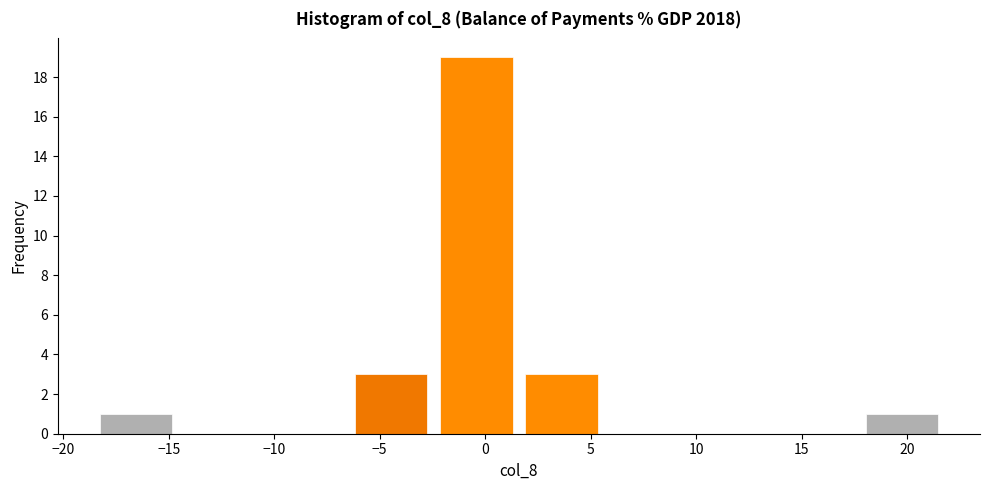

How tall is the bar that spans 1.5 to 5.5 on the x-axis? Neither the bar edges nor the heights are printed on the chart, so give them approximately, as read against the axes.

3